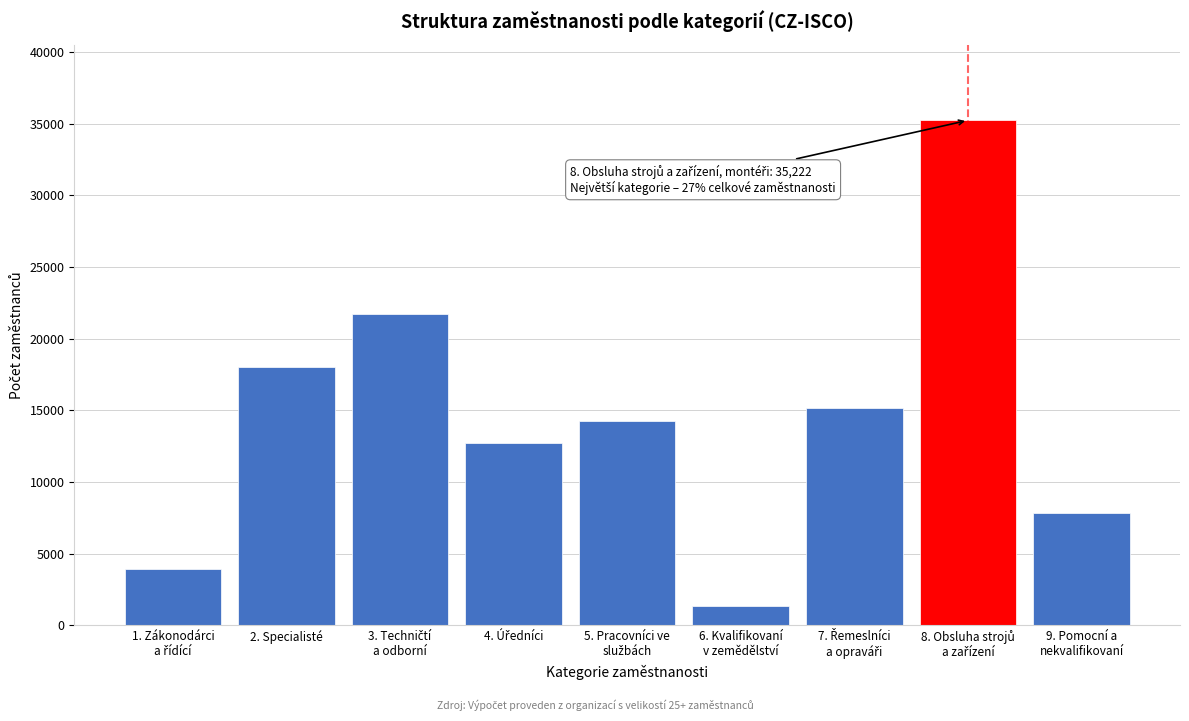

Reading left to right, extract all data points from this chart.

3950	18043	21699	12702	14273	1342	15168	35222	7847